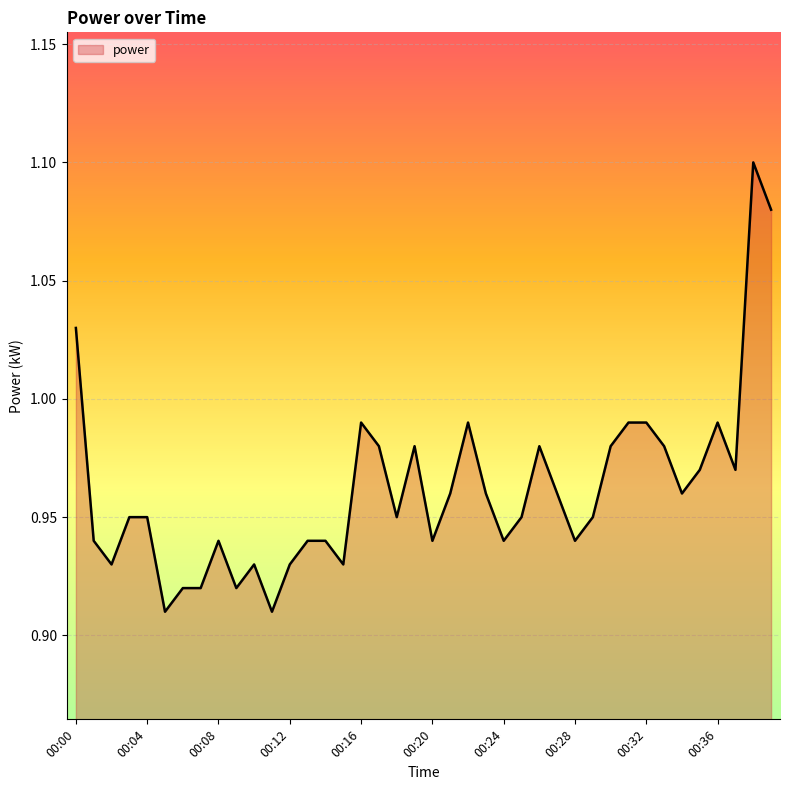

What is the difference between the maximum and minimum values?

0.2